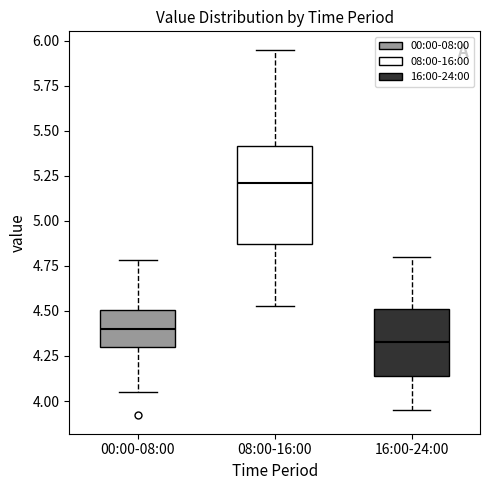

Which box has the lowest median line?

16:00-24:00